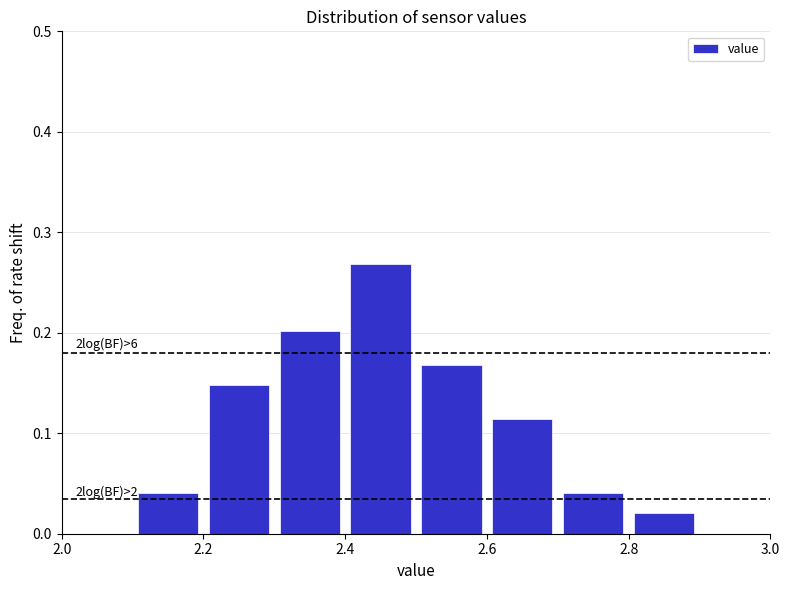

Which range on the x-axis has the tallest bar?

2.4 to 2.5